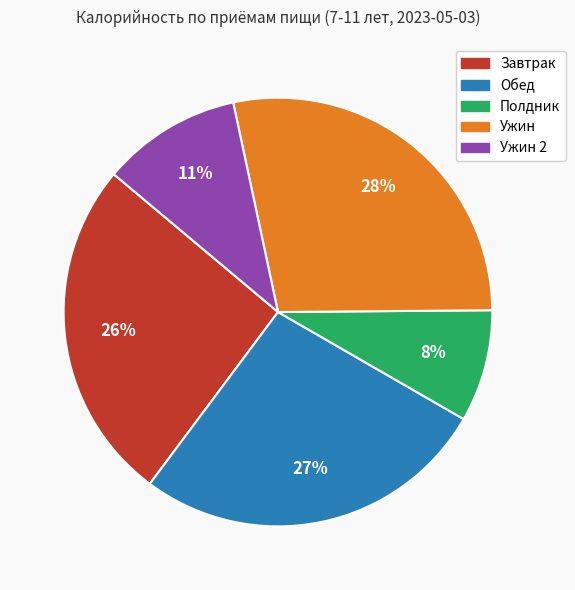

Does any single category account for the majority?

No